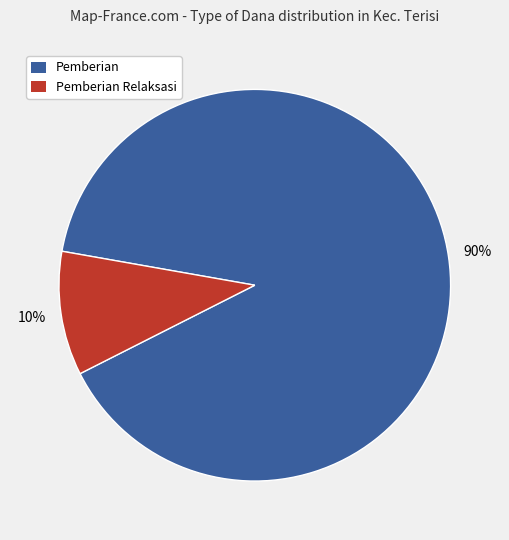

To the nearest percent, what is the average slice percentage?

50%